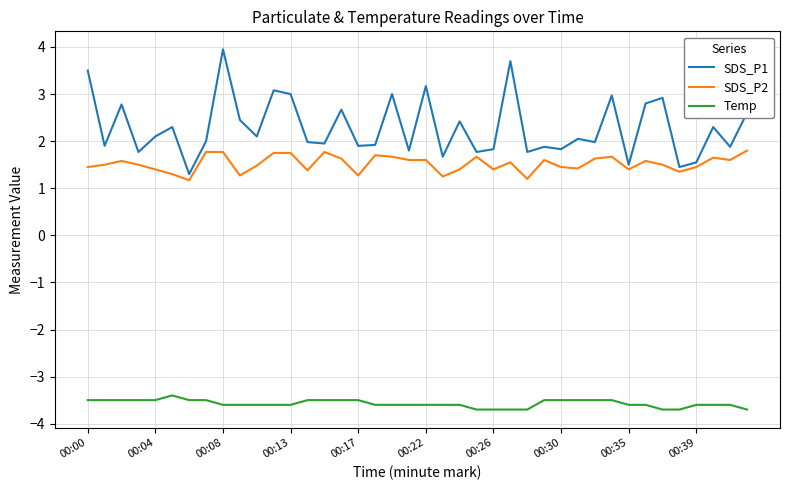

What is the maximum value for SDS_P2?

1.8